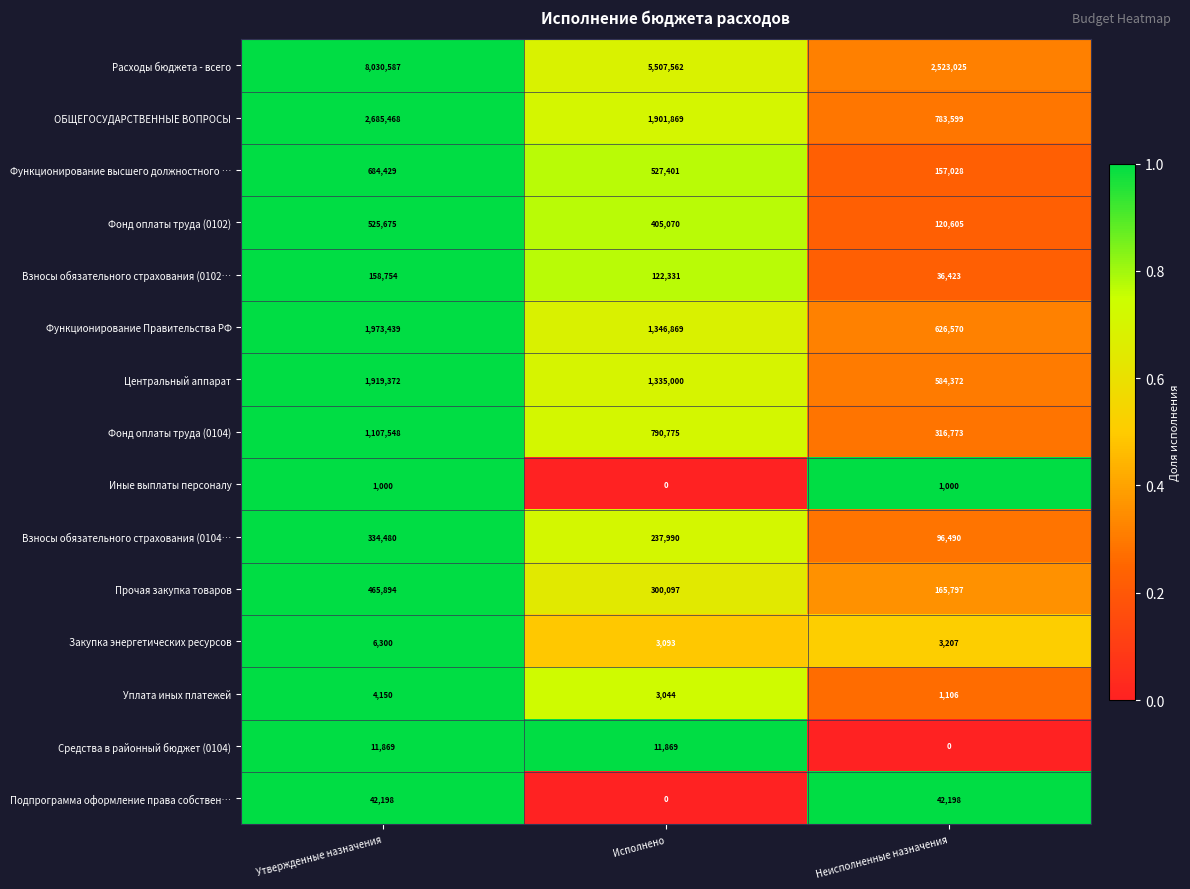

What is the minimum value for Взносы обязательного страхования (0104…?

96490